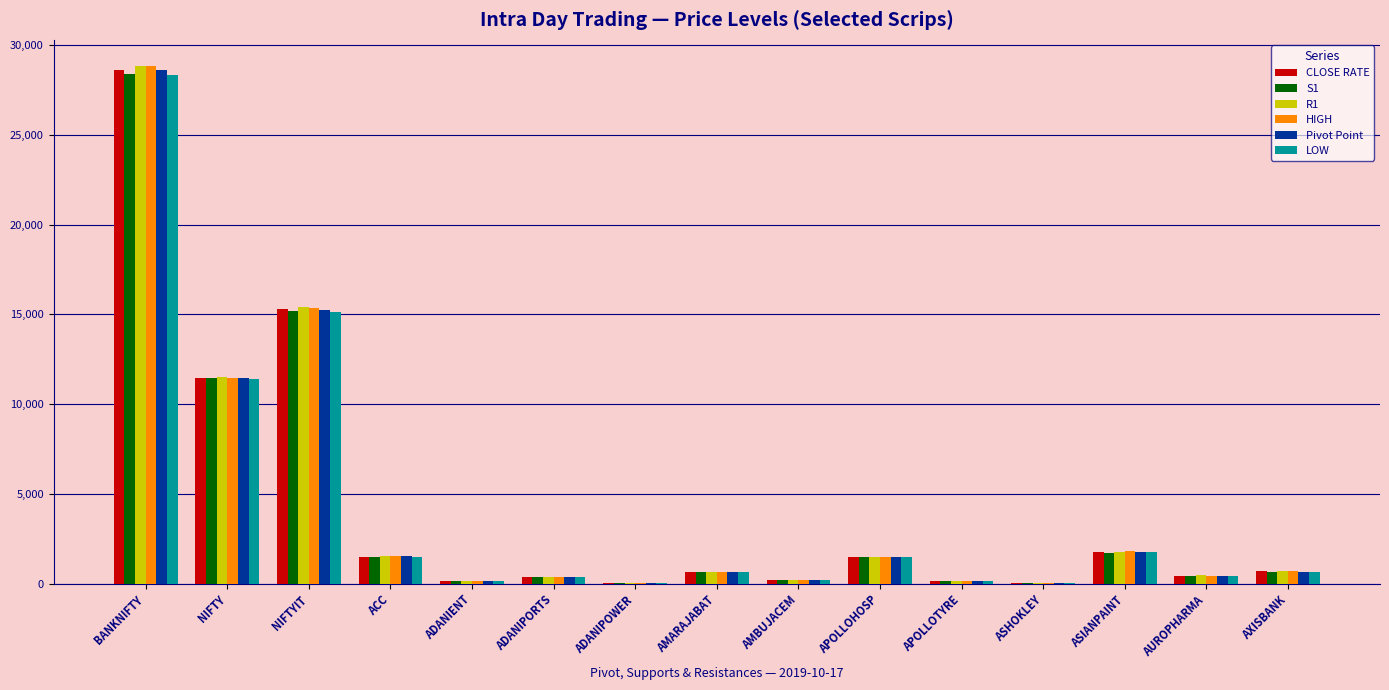

Where is LOW nearest to the value 14190?

NIFTYIT